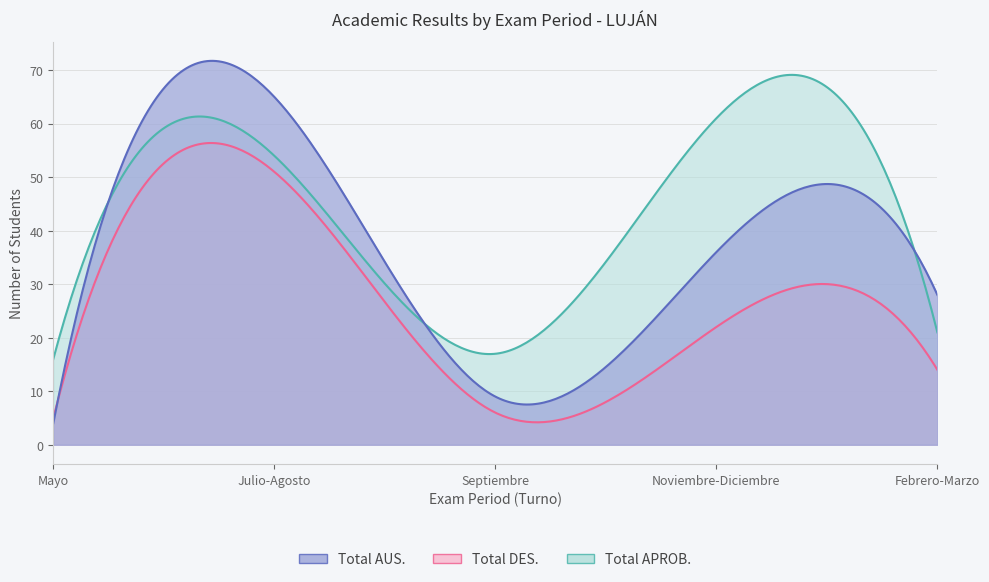

The value of Total APROB. at Julio-Agosto is 54. True or false?

True